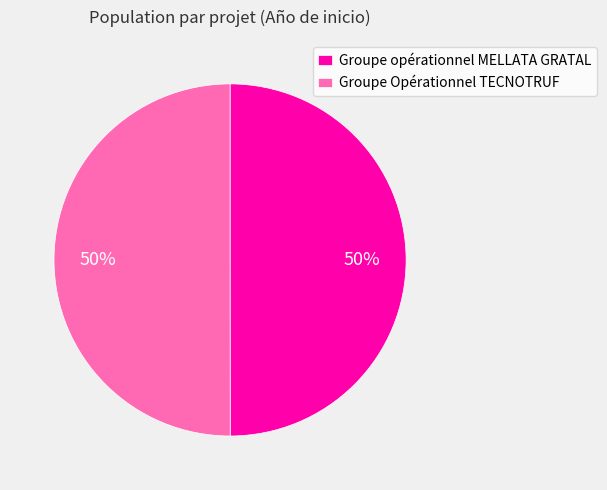

True or false: Groupe opérationnel MELLATA GRATAL accounts for 50% of the total.

True